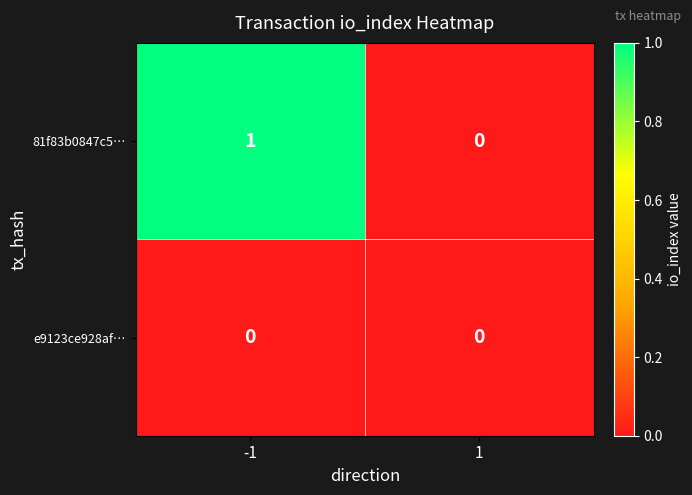

Is it true that 81f83b0847c5… equals 1 at -1?

True